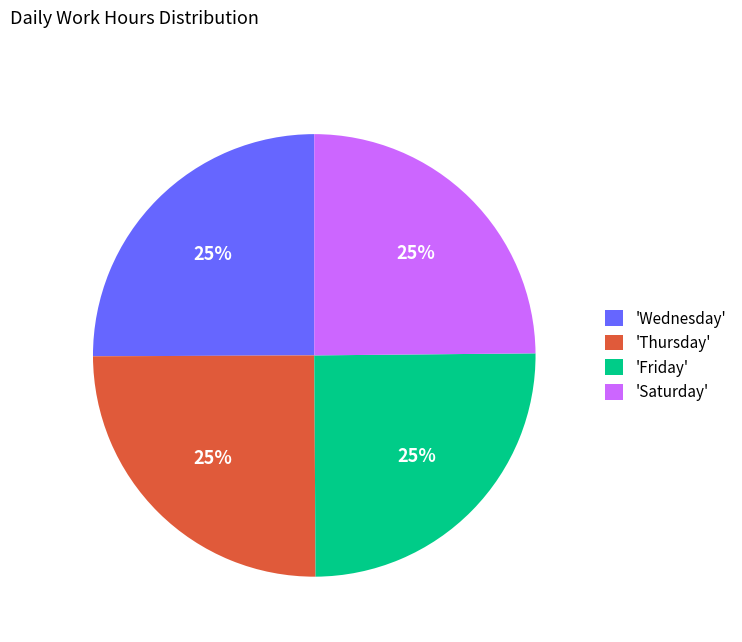

Approximately how many times larger is the value at 'Friday' compared to 'Wednesday'?

1.0